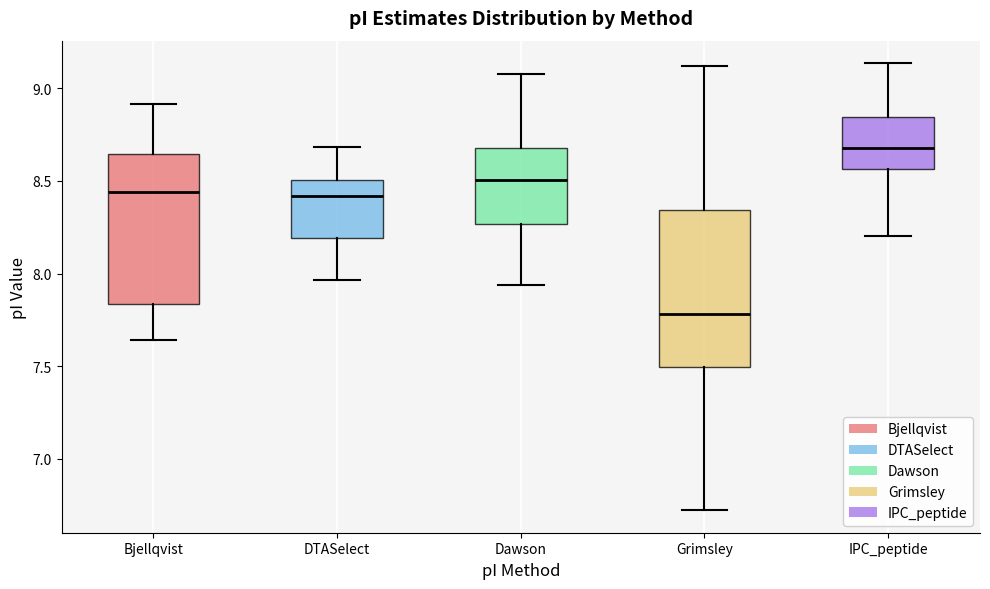

Reading left to right, read every box against the y-axis: the position of its median line, the range the box covers, and the ends of its whiskers. The values are not printed on the chart, so give them approximately, as read against the axis.

Bjellqvist: median 8.45, box 7.85 to 8.65, whiskers 7.65 to 8.90
DTASelect: median 8.40, box 8.20 to 8.50, whiskers 7.95 to 8.70
Dawson: median 8.50, box 8.25 to 8.70, whiskers 7.95 to 9.10
Grimsley: median 7.80, box 7.50 to 8.35, whiskers 6.70 to 9.10
IPC_peptide: median 8.70, box 8.55 to 8.85, whiskers 8.20 to 9.15